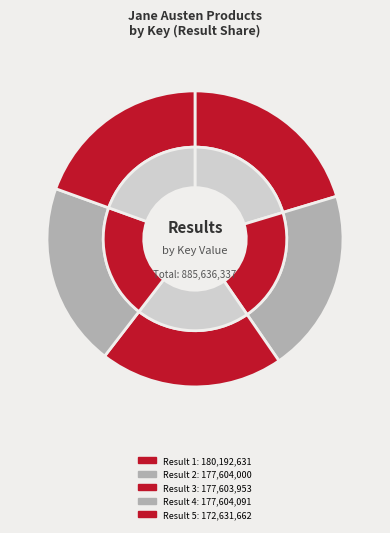

What is the change in value from 2 to 5?

-4972338